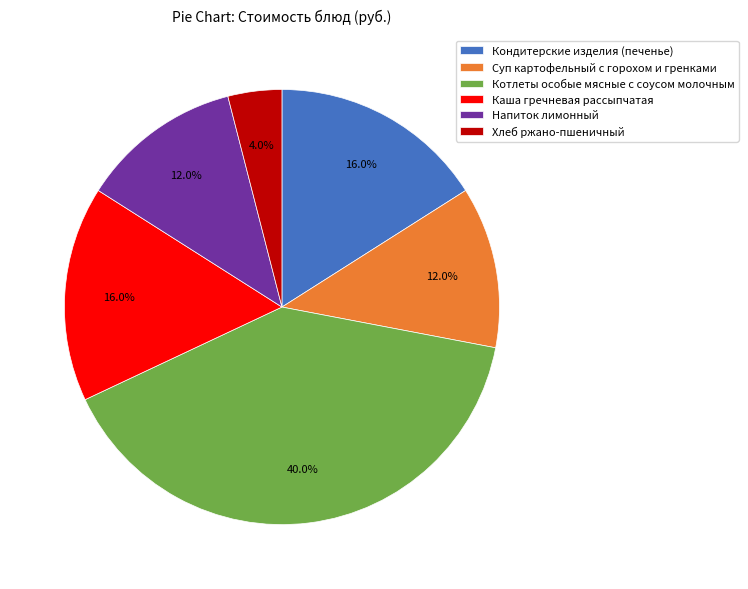

What percentage is NOT represented by Каша гречневая рассыпчатая?

84.0%